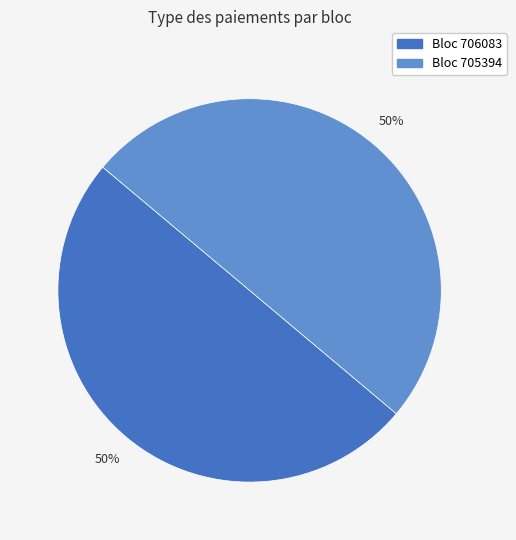

To the nearest percent, what is the average slice percentage?

50%